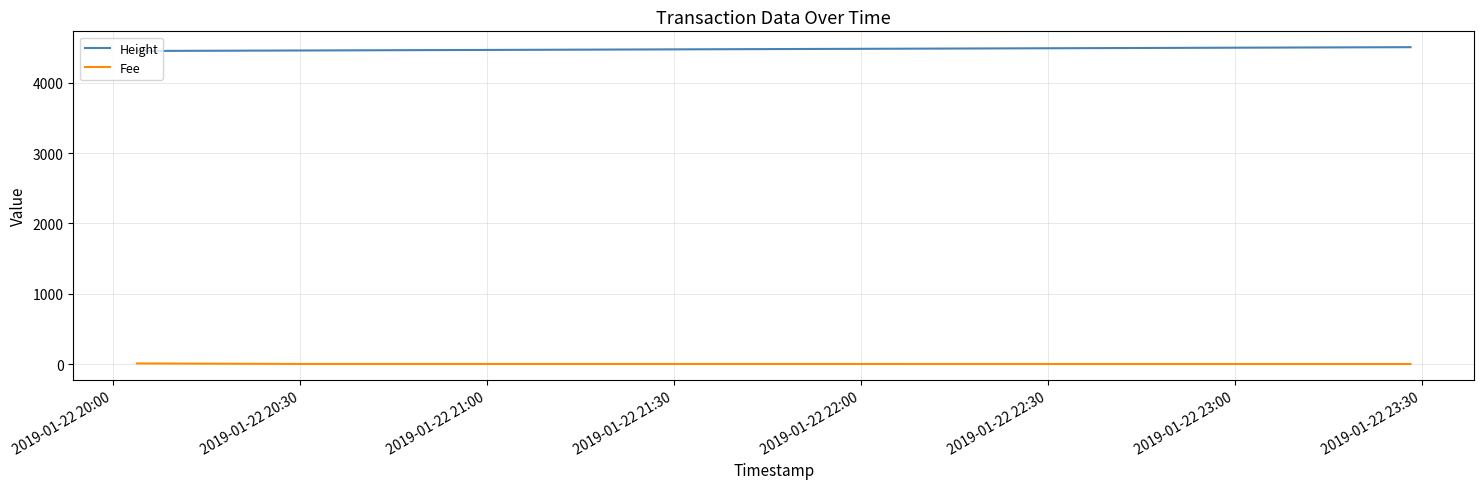

What are all the series names shown in the legend?

Height, Fee